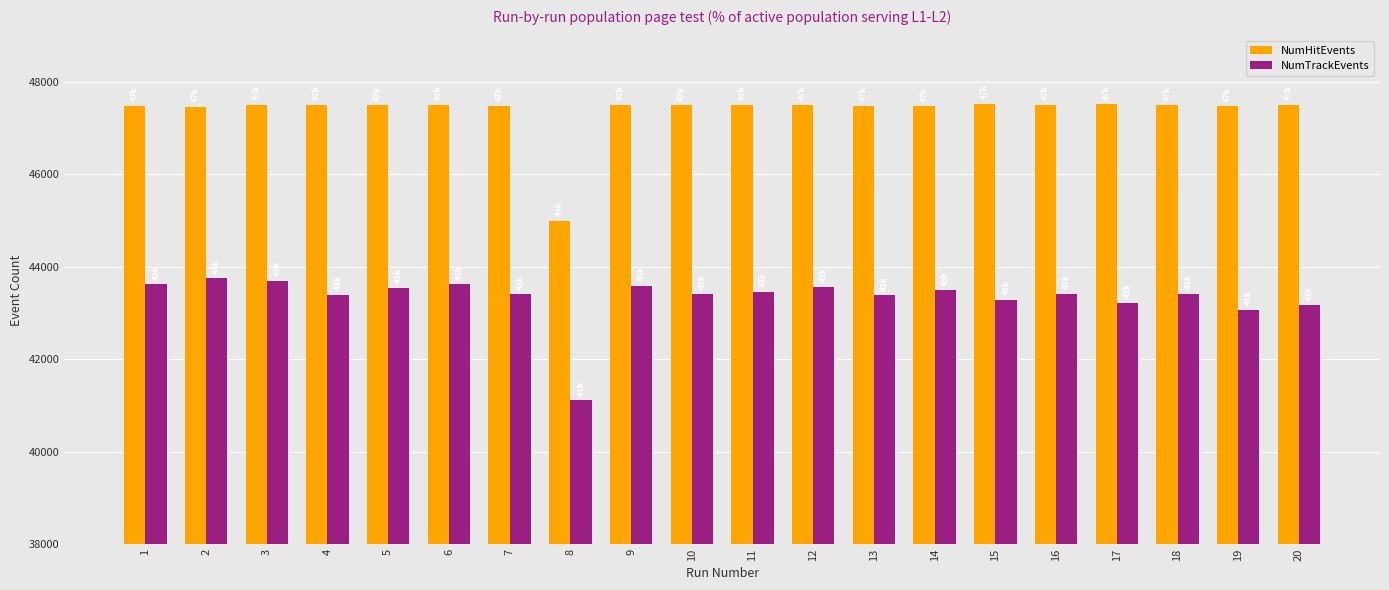

Are the bars horizontal?

No